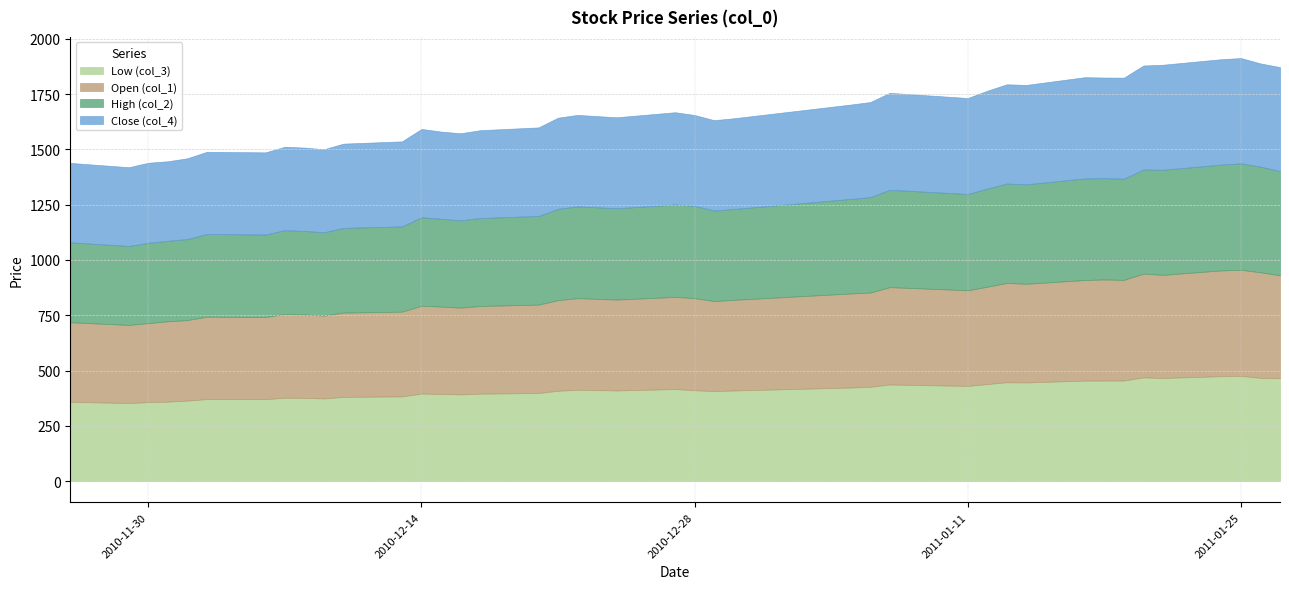

Read the High (col_2) value at 2010/12/20.

400.9